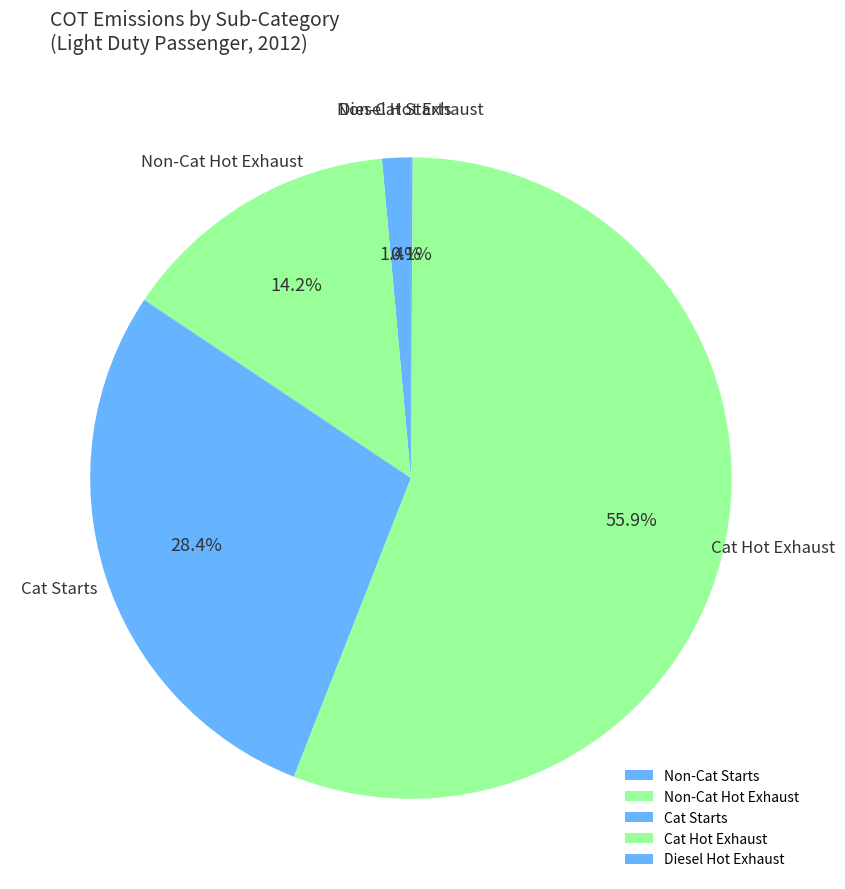

What percentage is NOT represented by Cat Hot Exhaust?

44.1%